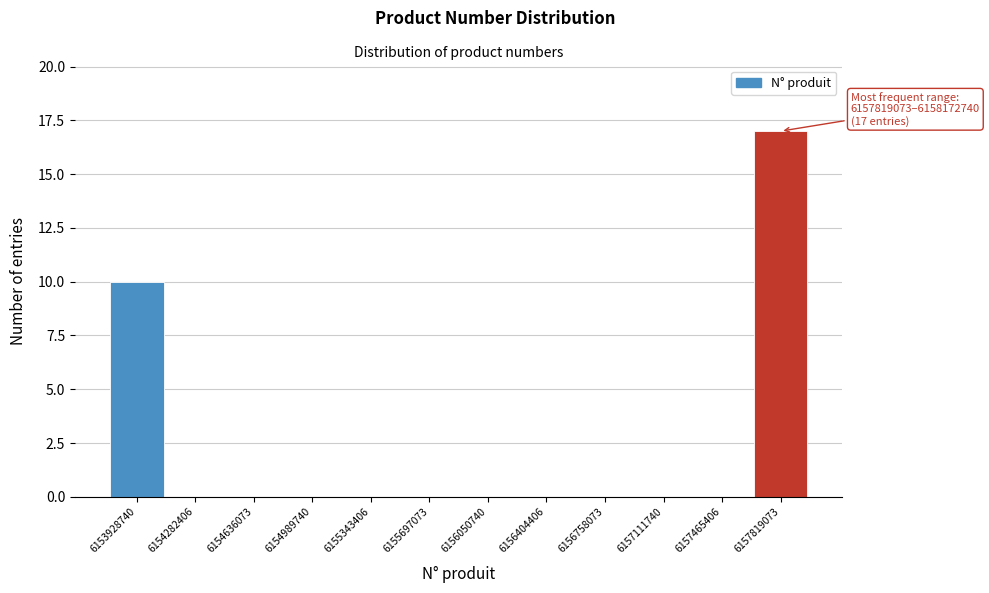

Reading left to right, list all the values displayed in this chart.

6153928740=10	6154282406=0	6154636073=0	6154989740=0	6155343406=0	6155697073=0	6156050740=0	6156404406=0	6156758073=0	6157111740=0	6157465406=0	6157819073=17